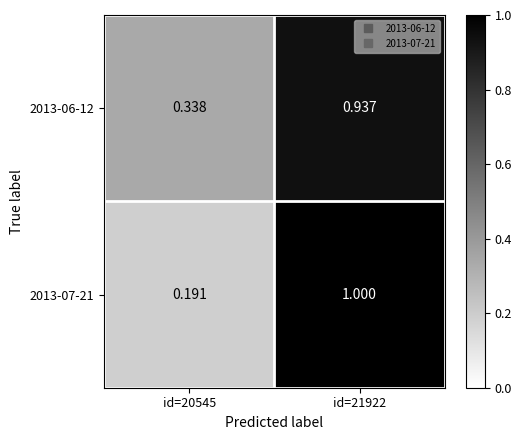

Is the value of 2013-07-21 at id=20545 greater than the value of 2013-06-12 at id=21922?

No